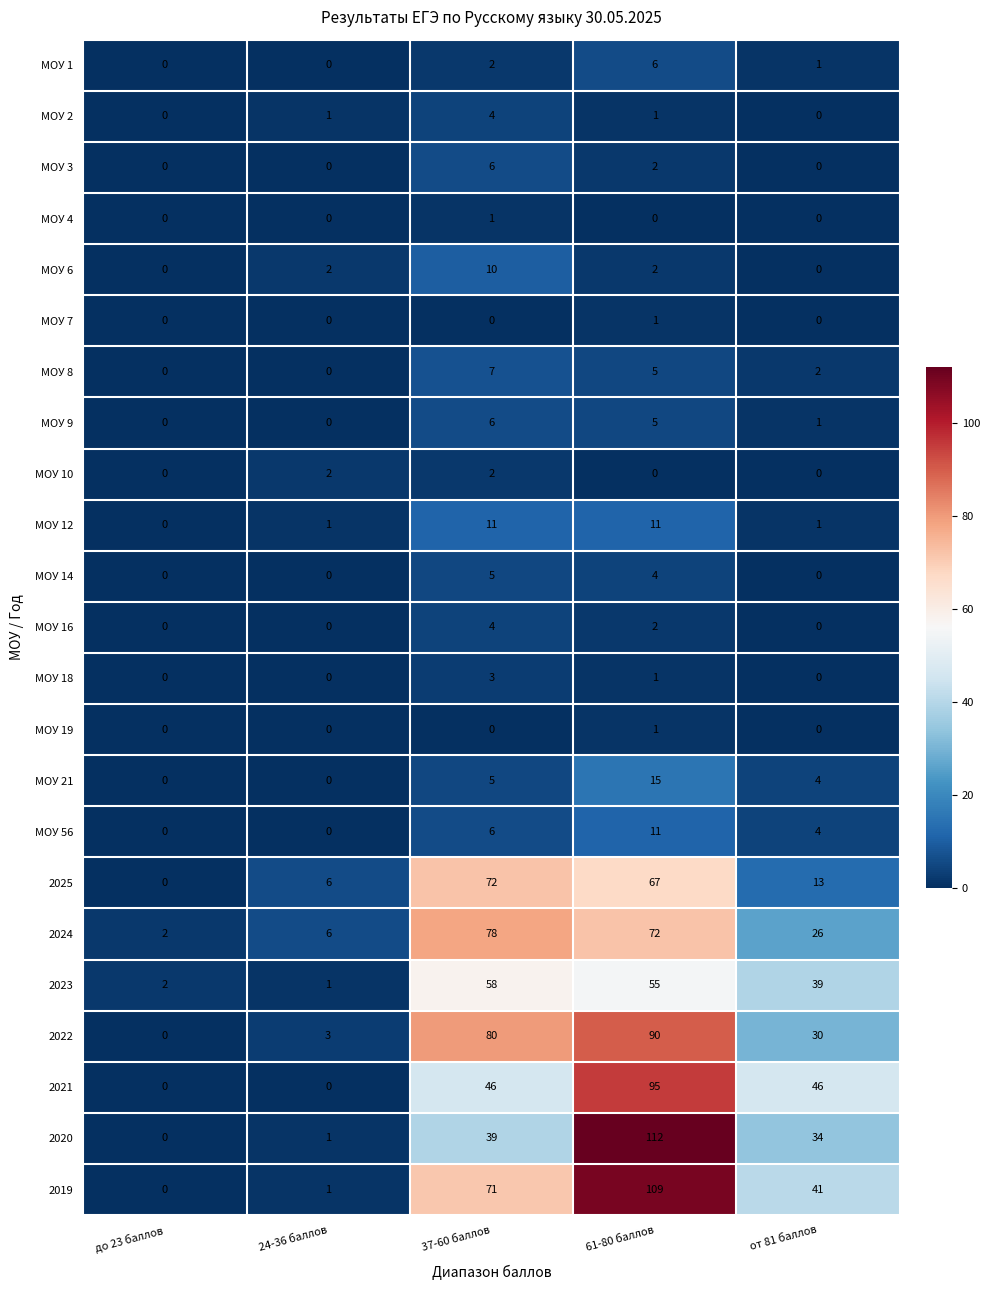

What is the difference between the 2019 values at 24-36 баллов and от 81 баллов?

40